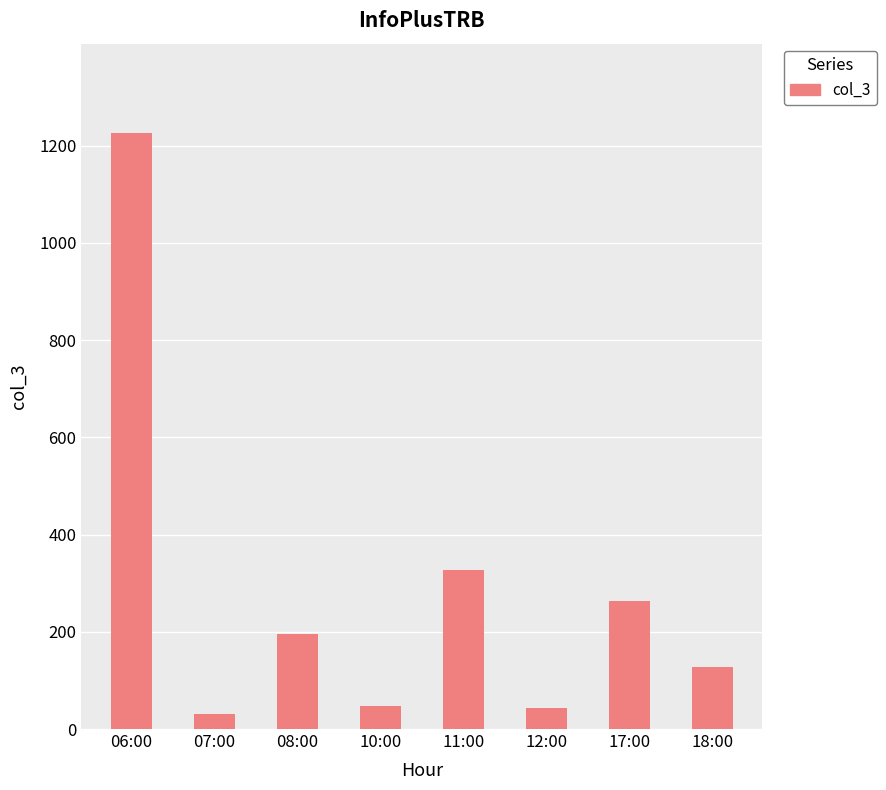

The chart shows a value of 128 at 18:00. True or false?

True